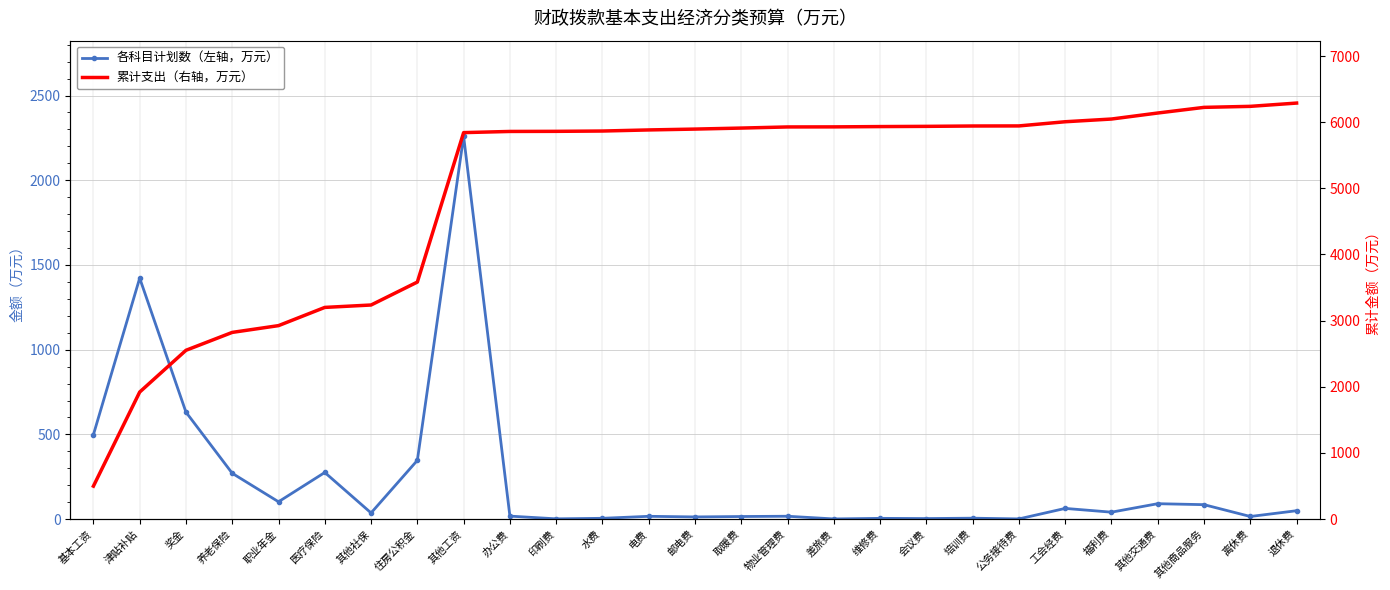

List the series in order of their peak value, highest first.

累计支出（右轴，万元）, 各科目计划数（左轴，万元）